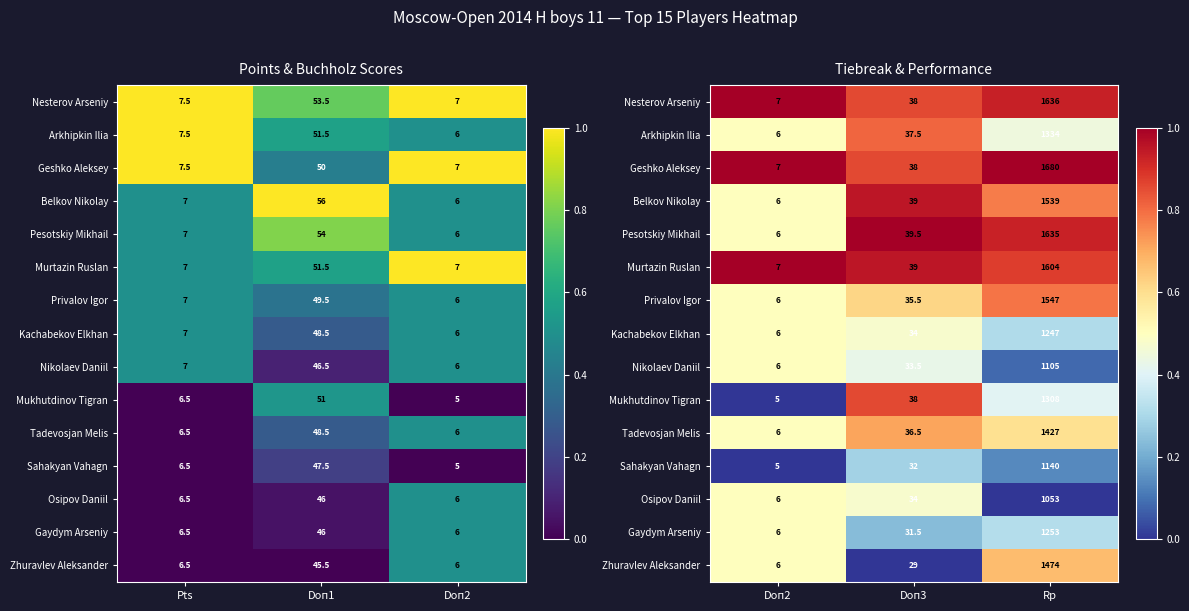

What is the maximum value shown in the chart?

1.0